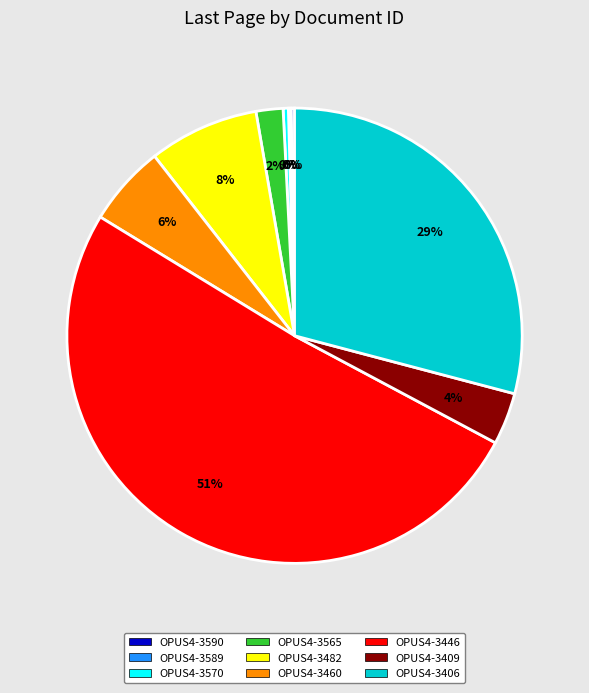

Is the sum of OPUS4-3482 and OPUS4-3460 greater than half?

No